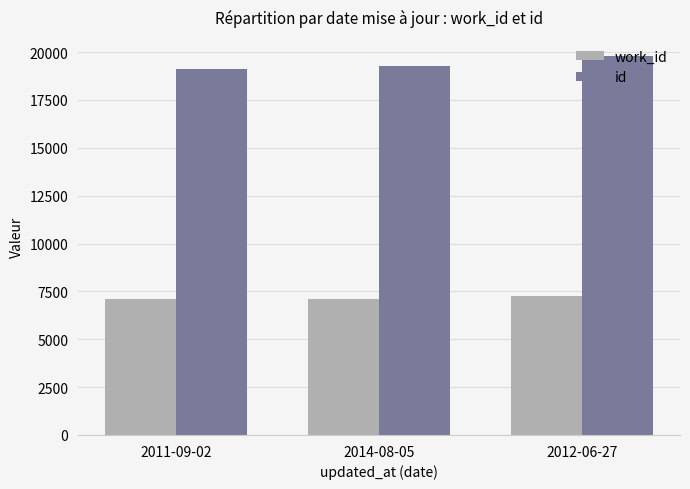

Are the bars grouped side by side (vs. stacked)?

Yes